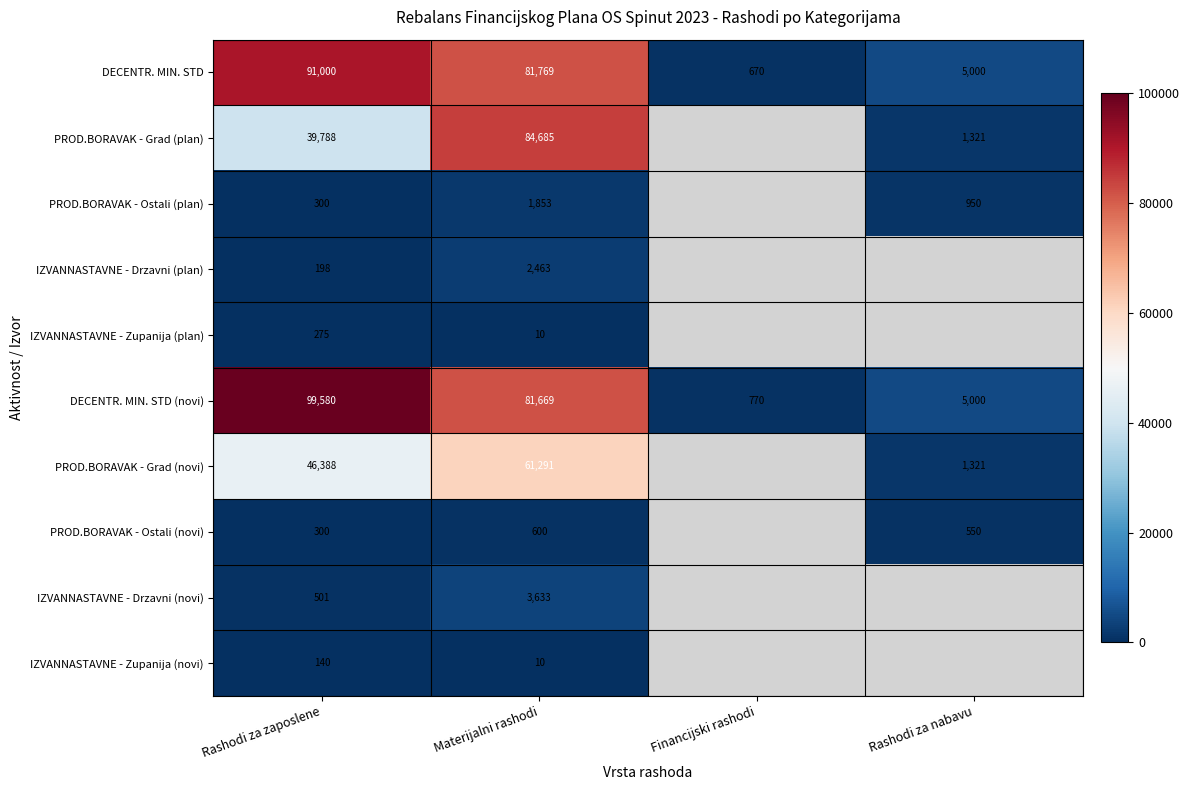

Is it true that IZVANNASTAVNE - Drzavni (plan) equals 198 at Rashodi za zaposlene?

True